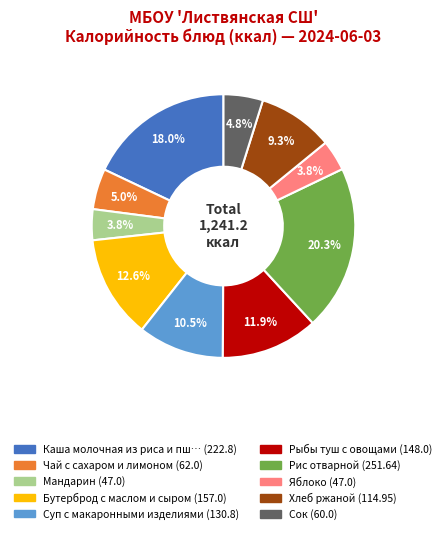

Is there a majority slice in this chart?

No